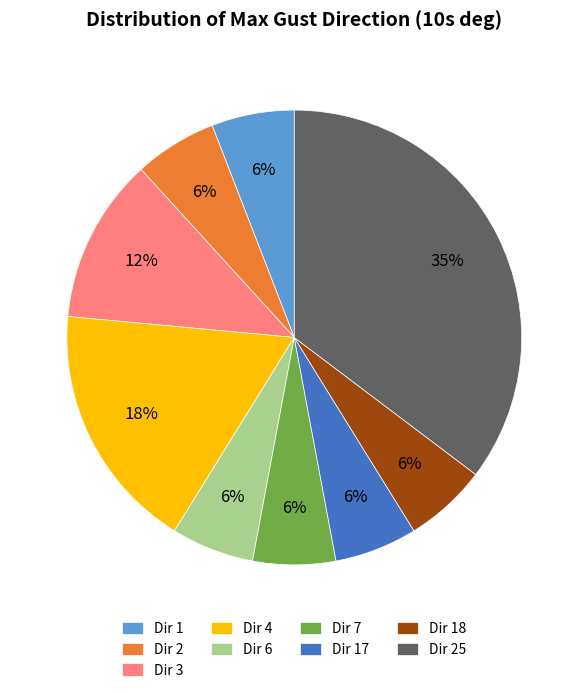

Do Dir 18 and Dir 2 together represent more than half of the pie?

No